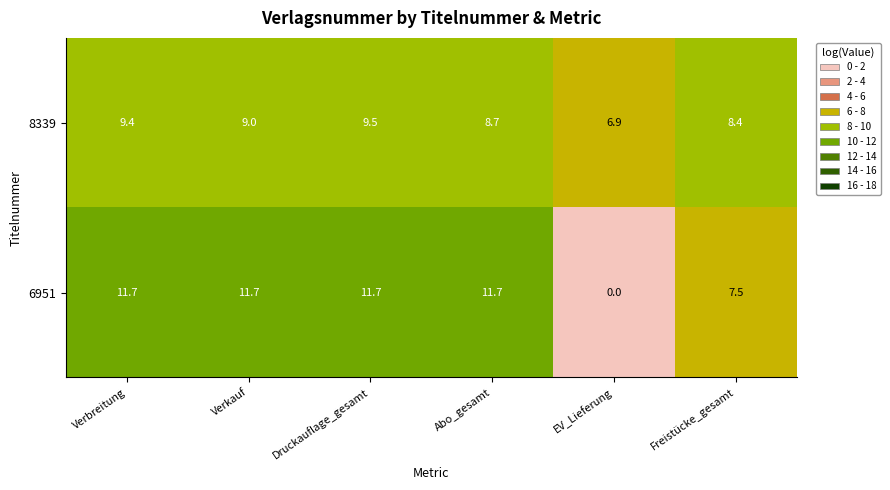

What is the difference between the maximum and minimum values in the 8339 series?

2.6